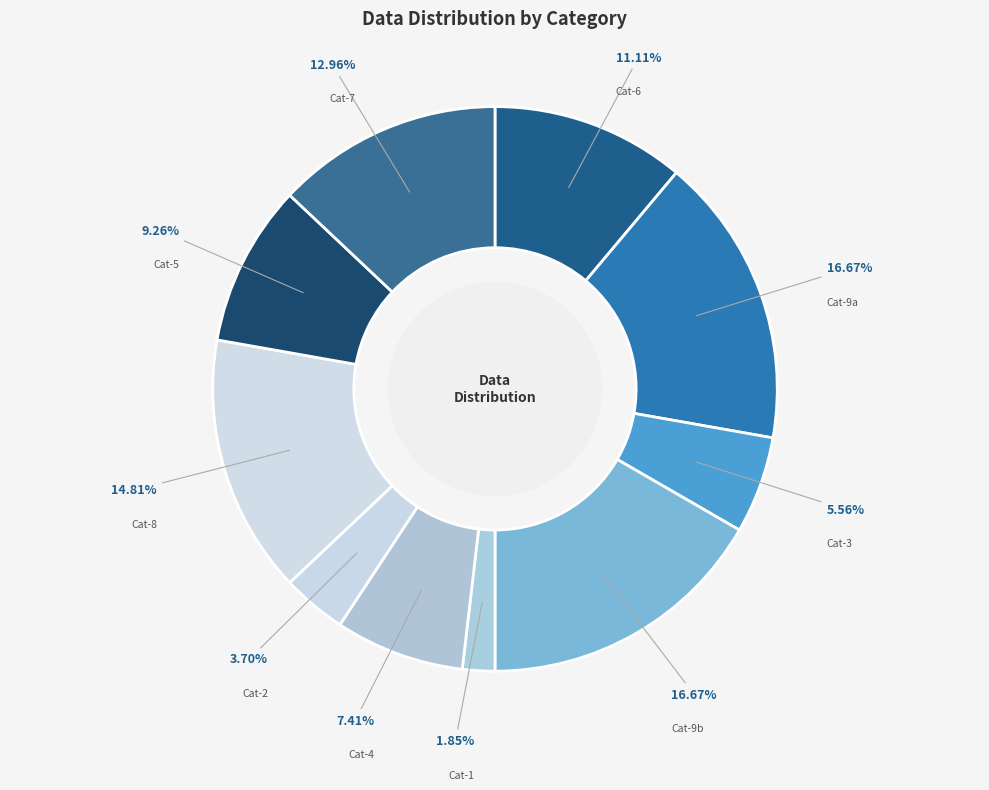

Between Cat-8 and Cat-6, which is larger?

Cat-8